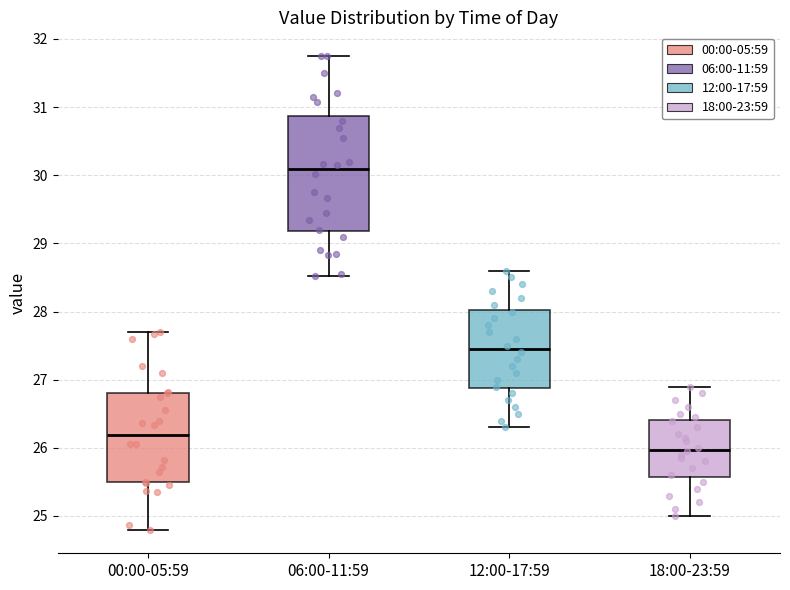

Reading left to right, transcribe this box plot: for each box, give where its median line is, the range the box spans, and where its two whiskers end, as read against the y-axis. The values are not printed on the chart, so give them approximately, as read against the axis.

00:00-05:59: median 26.2, box 25.5 to 26.8, whiskers 24.8 to 27.7
06:00-11:59: median 30.1, box 29.2 to 30.9, whiskers 28.5 to 31.8
12:00-17:59: median 27.5, box 26.9 to 28.0, whiskers 26.3 to 28.6
18:00-23:59: median 26.0, box 25.6 to 26.4, whiskers 25.0 to 26.9